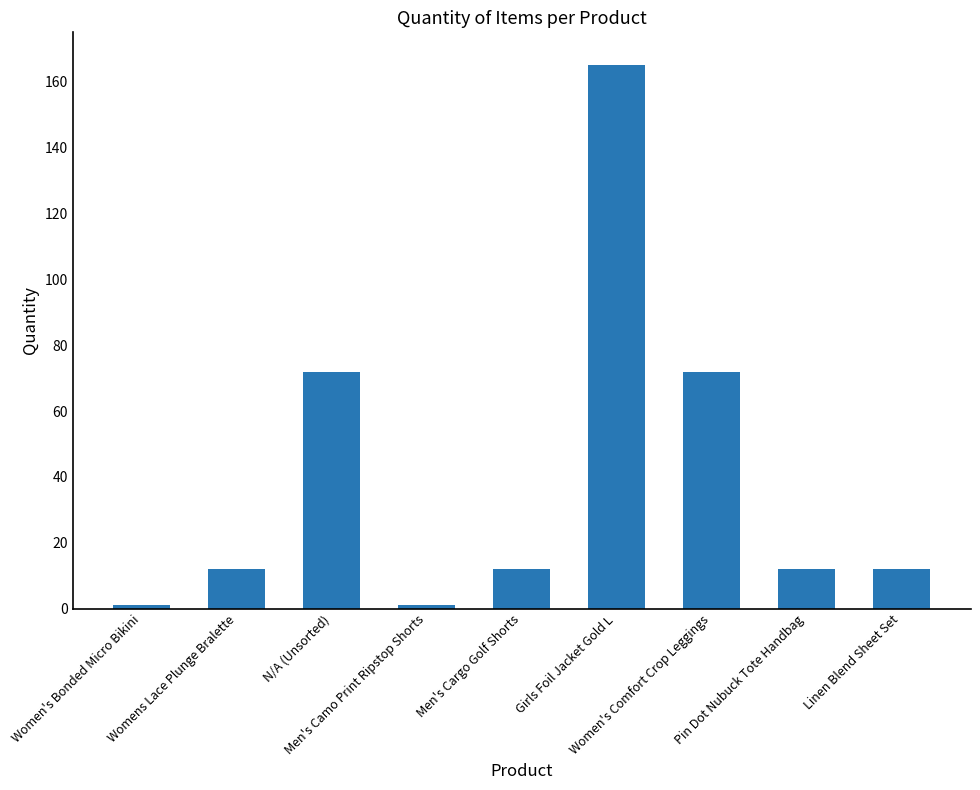

What position from the left is Men's Cargo Golf Shorts?

5